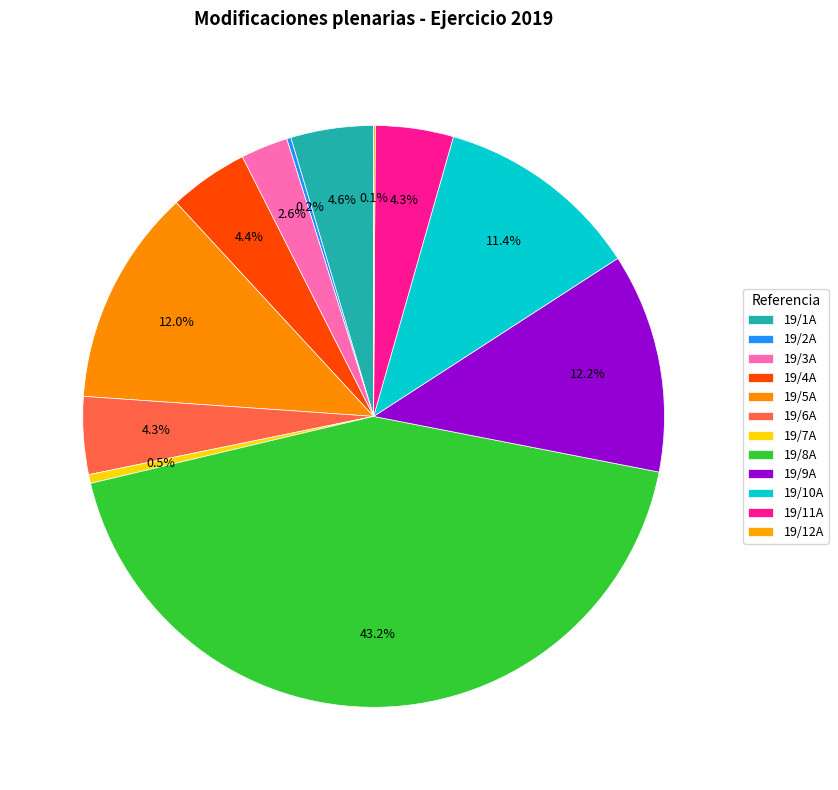

What is the total percentage of 19/2A and 19/6A?

4.5%